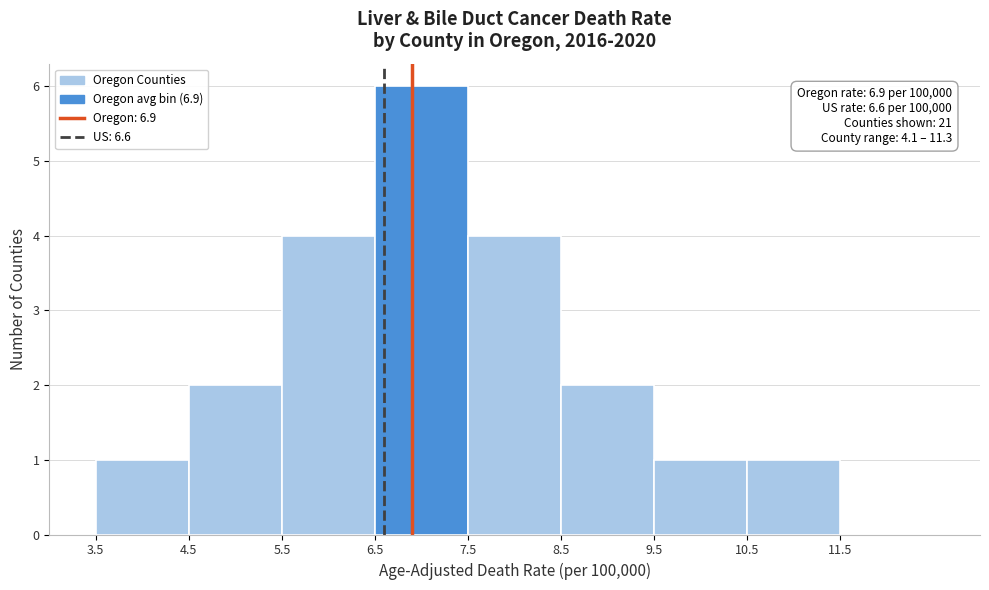

Over which range of the x-axis is the bar tallest?

6.5 to 7.5